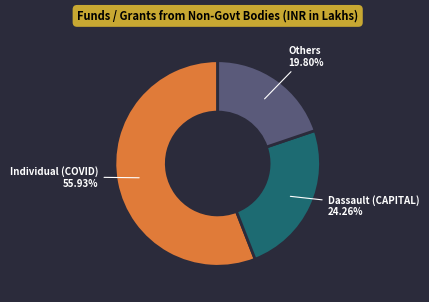

Is there a majority slice in this chart?

Yes